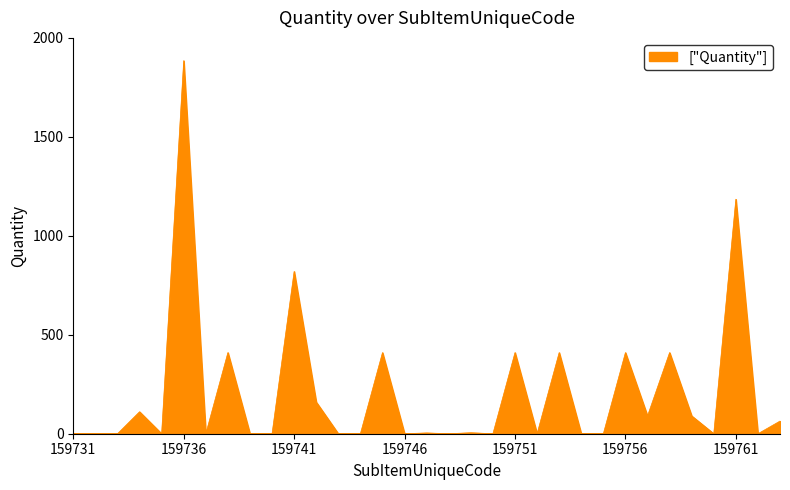

What is the difference between the maximum and minimum values?

1885